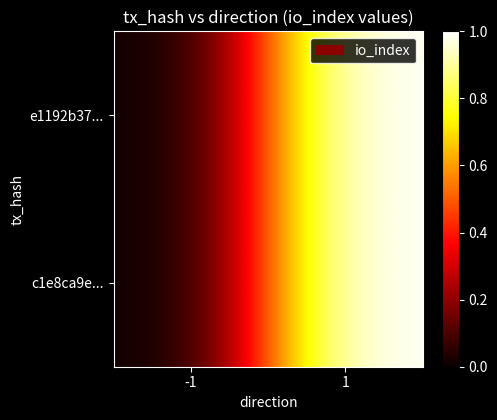

At which category does the chart reach its peak across all series?

1